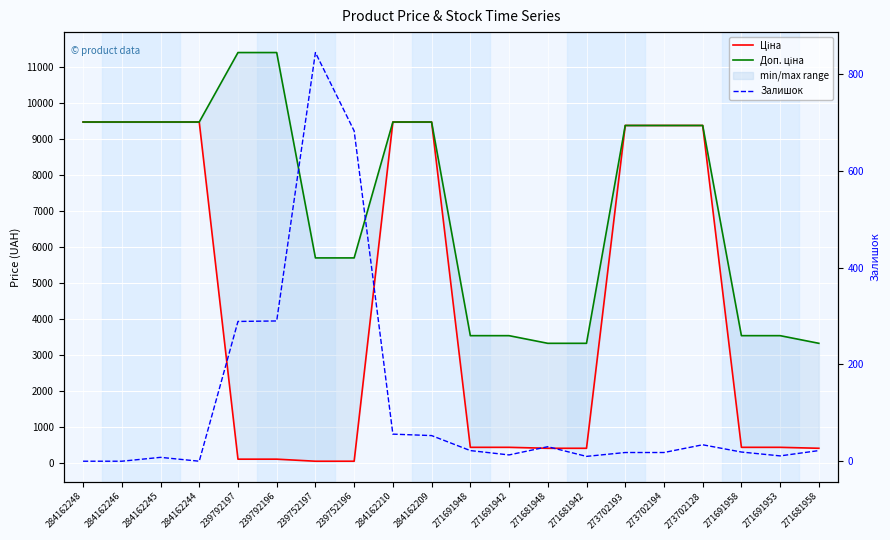

True or false: Доп. ціна has more than 2 interior local peaks.

False